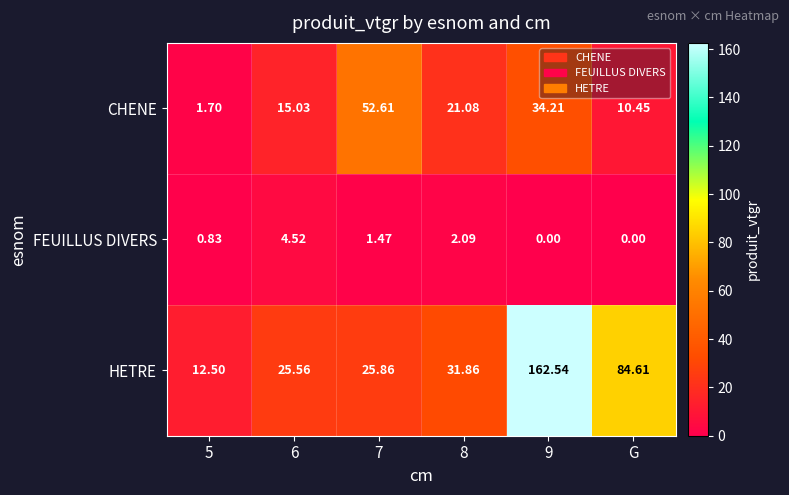

Which series has the largest total across all categories?

HETRE